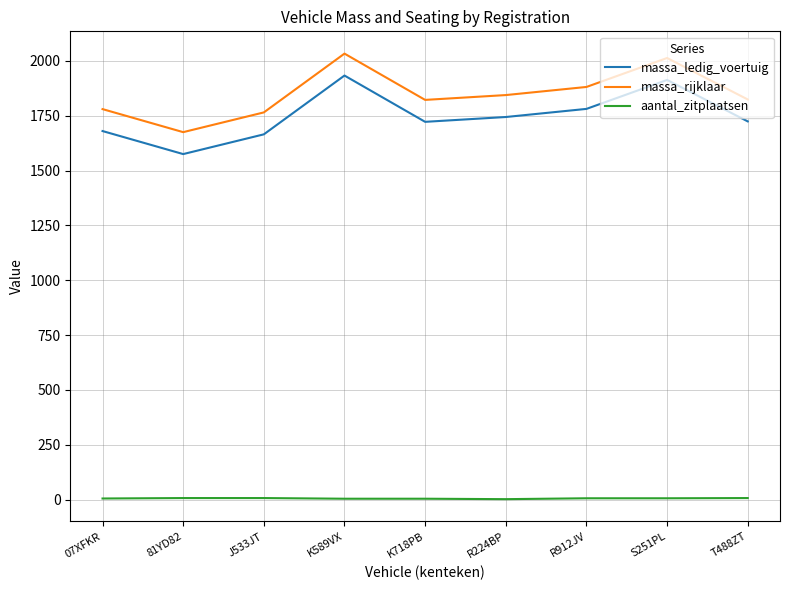

Does the chart display data point markers on the line(s)?

No